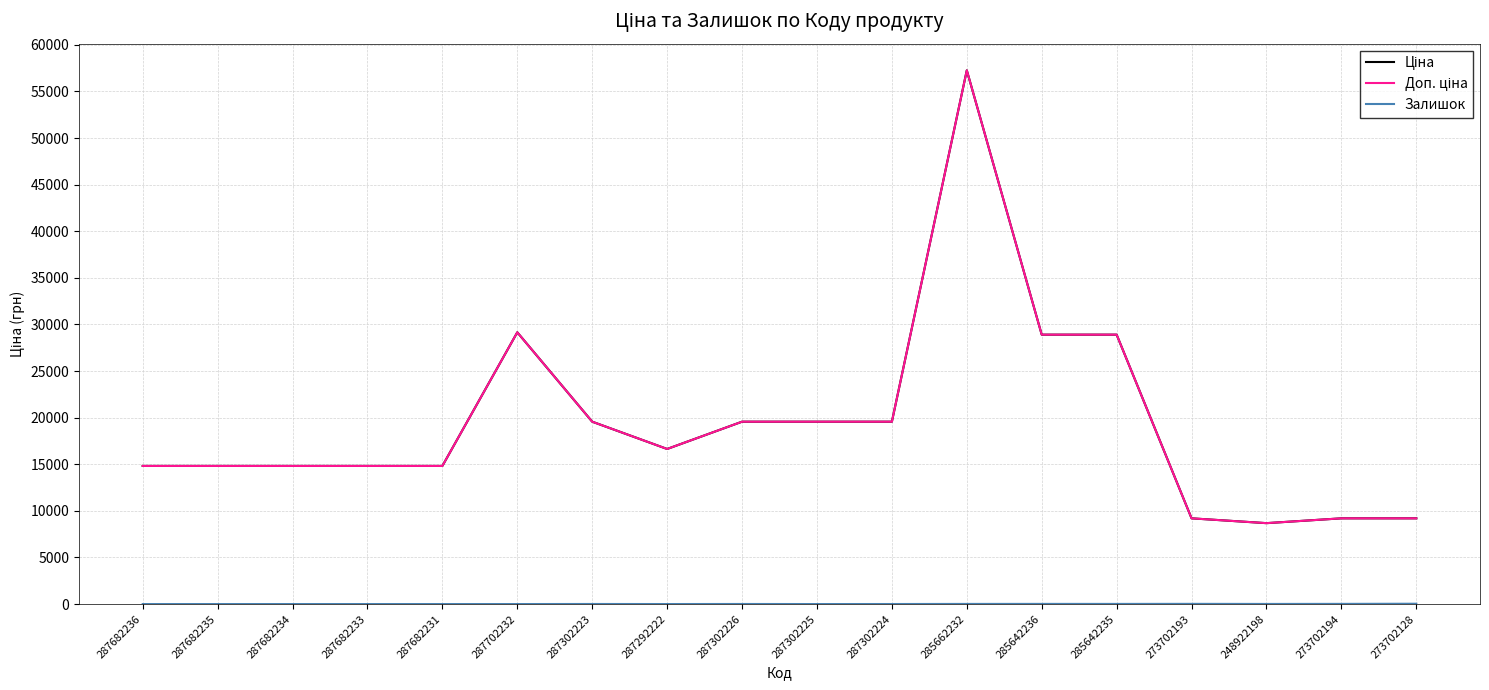

Reading left to right, list all the values displayed in this chart.

Ціна: 14817.6	14817.6	14817.6	14817.6	14817.6	29152.3	19564.9	16636.8	19564.9	19564.9	19564.9	57258.0	28901.7	28901.7	9196.3	8679.5	9196.3	9196.3
Доп. ціна: 14817.6	14817.6	14817.6	14817.6	14817.6	29152.3	19564.9	16636.8	19564.9	19564.9	19564.9	57258.0	28901.7	28901.7	9196.3	8679.5	9196.3	9196.3
Залишок: 0.0	0.0	0.0	0.0	0.0	0.0	7.0	1.0	7.0	0.0	3.0	13.0	16.0	14.0	20.0	11.0	18.0	34.0